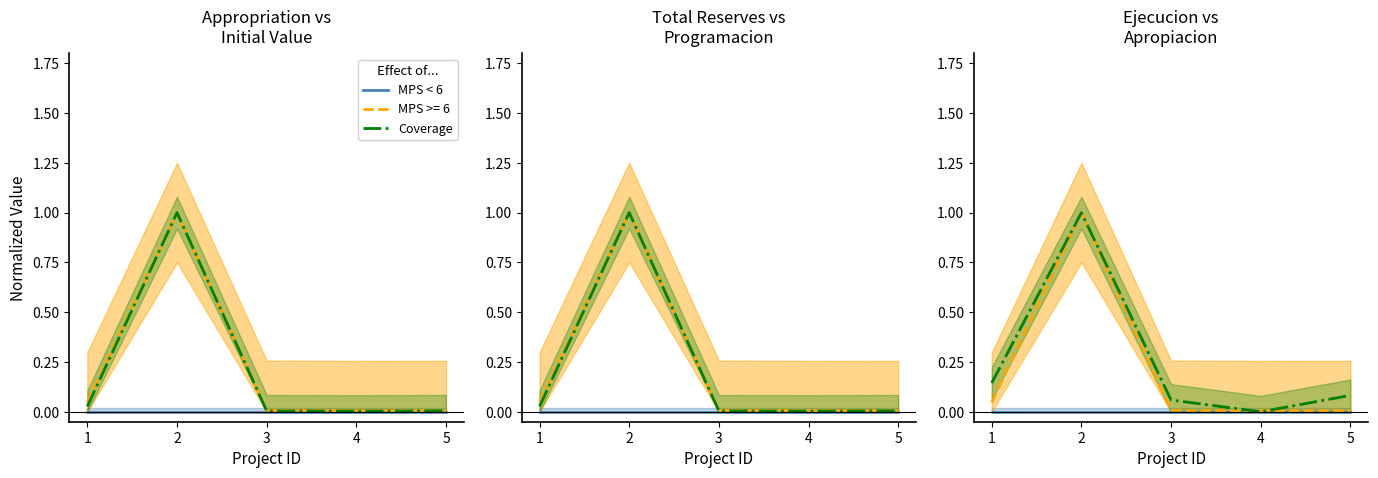

True or false: TOTAL RESERVAS and APROPIACION cross at least once.

False